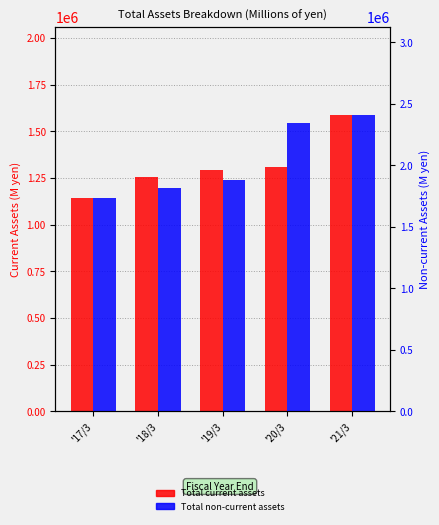

How many data points in Total current assets are above 1291223?

2